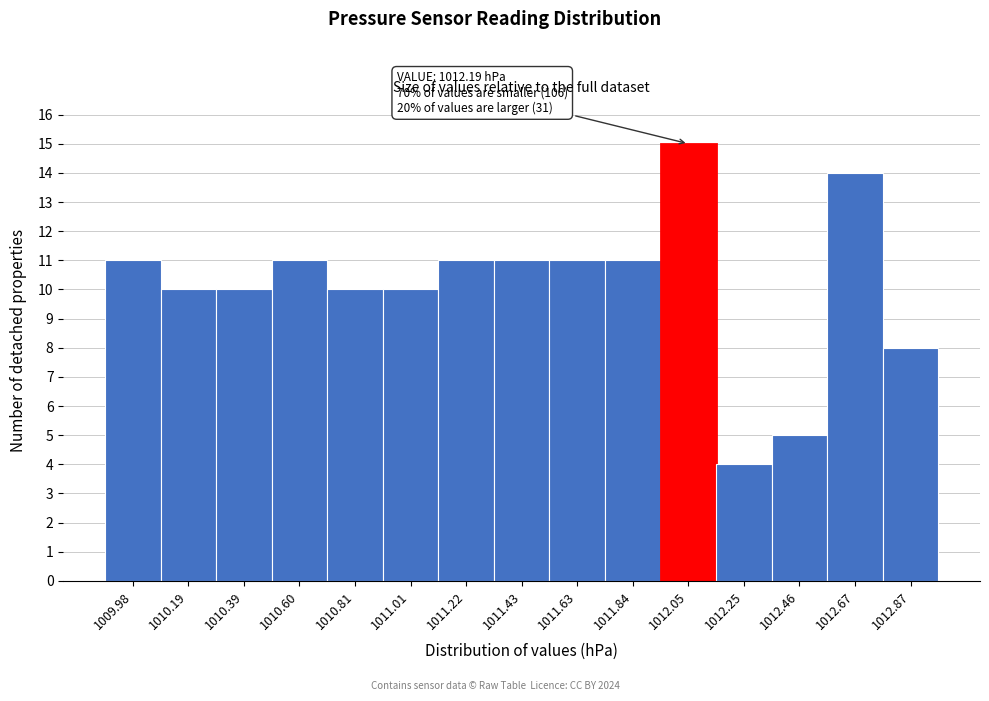

Reading left to right, list all the values displayed in this chart.

11	10	10	11	10	10	11	11	11	11	15	4	5	14	8